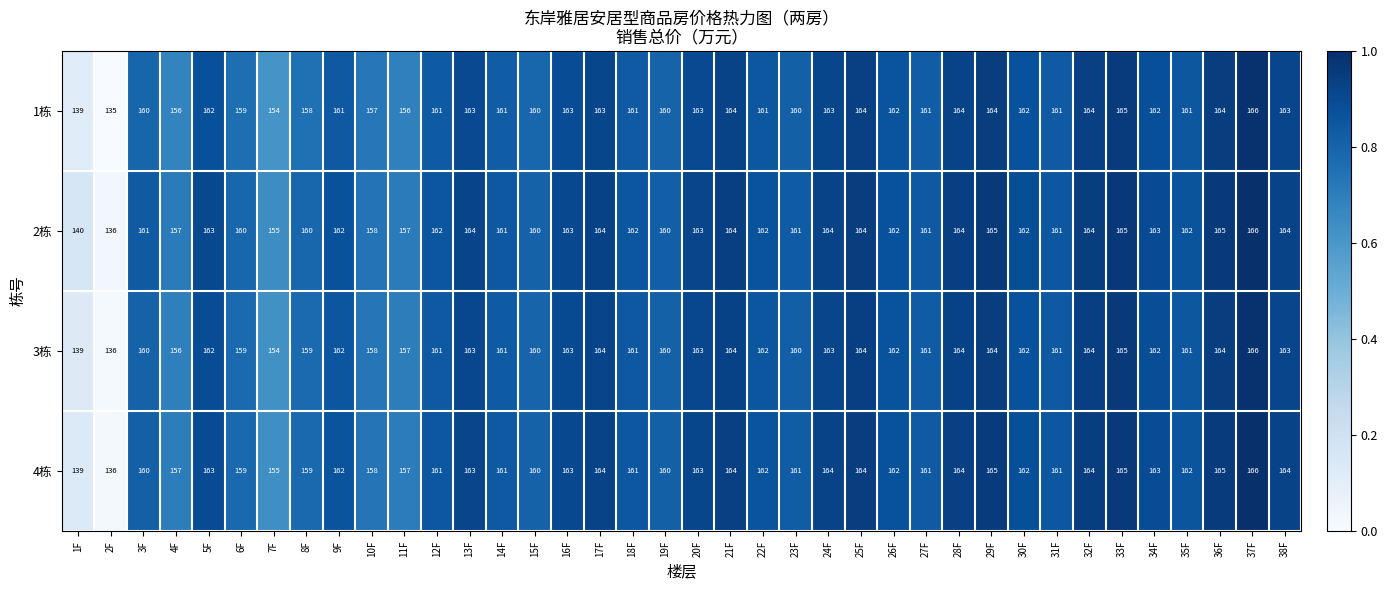

What is the sum of all 2栋 values?

6107